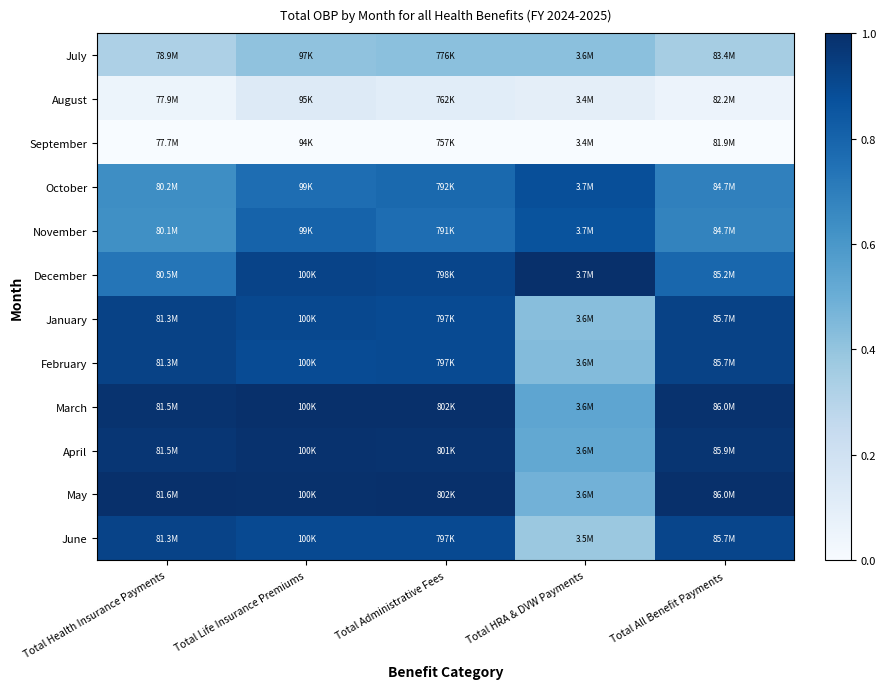

List the series in order of their peak value, highest first.

December, March, May, April, February, January, June, October, November, July, August, September